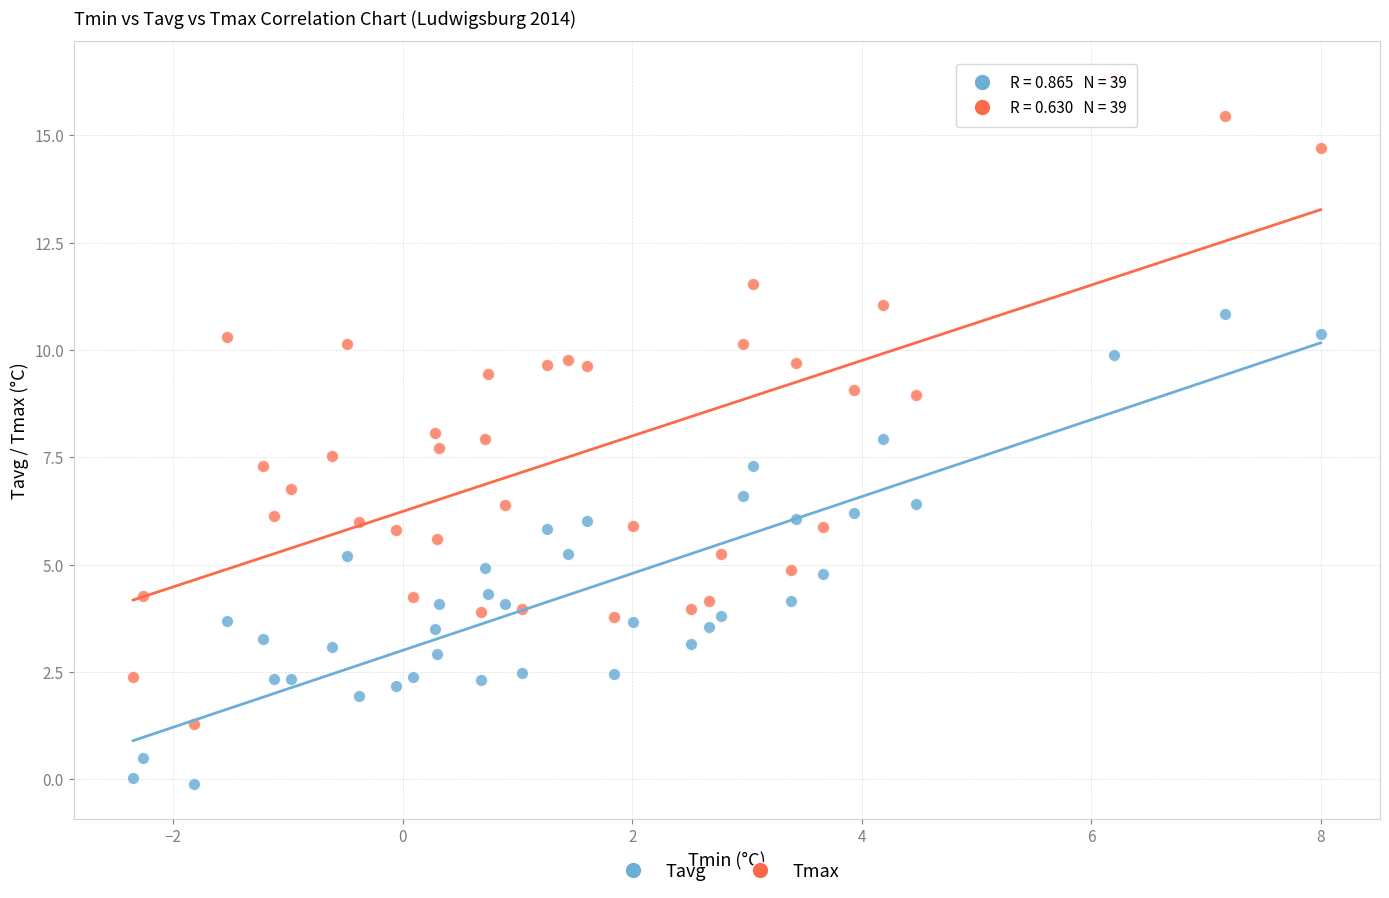

Which series reaches the maximum Y coordinate?

Tmax